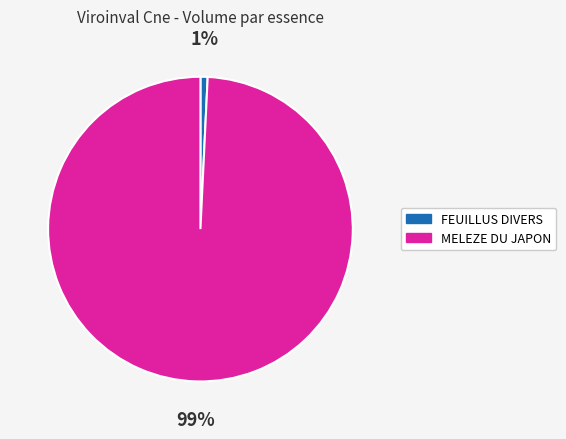

Count the number of slices in the pie.

2